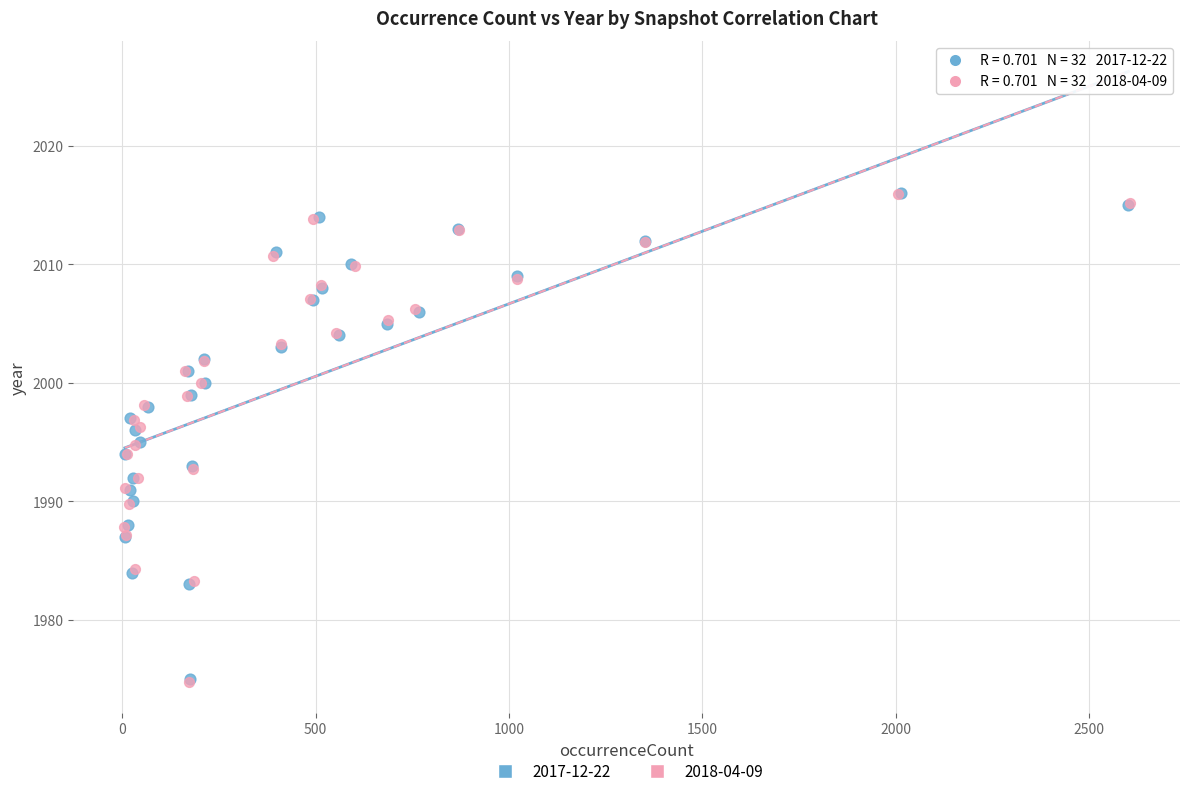

Which series has the widest spread of Y values?

2018-04-09